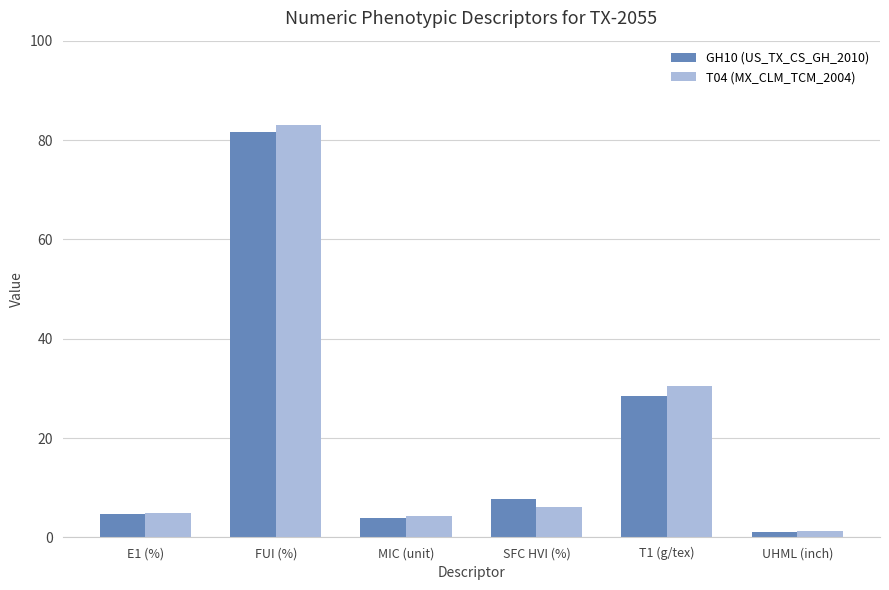

What position from the left is FUI (%)?

2